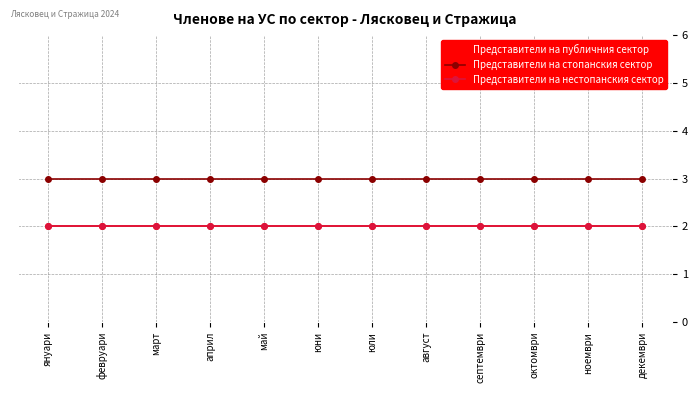

Reading left to right, transcribe all the data shown in this chart.

Представители на публичния сектор: януари=2	февруари=2	март=2	април=2	май=2	юни=2	юли=2	август=2	септември=2	октомври=2	ноември=2	декември=2
Представители на стопанския сектор: януари=3	февруари=3	март=3	април=3	май=3	юни=3	юли=3	август=3	септември=3	октомври=3	ноември=3	декември=3
Представители на нестопанския сектор: януари=2	февруари=2	март=2	април=2	май=2	юни=2	юли=2	август=2	септември=2	октомври=2	ноември=2	декември=2